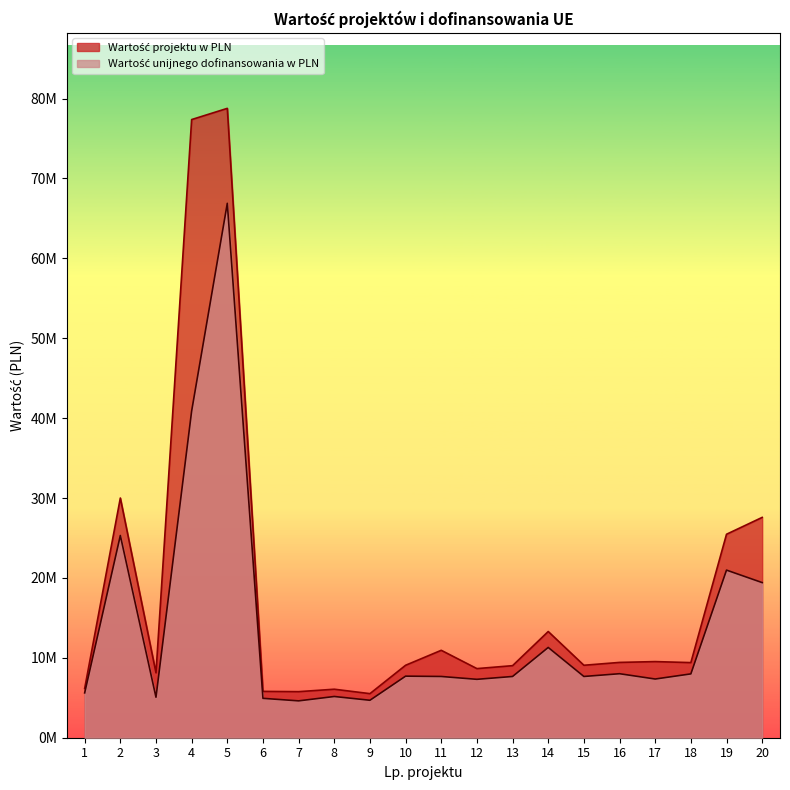

True or false: Wartość projektu w PLN and Wartość unijnego dofinansowania w PLN intersect in this chart.

False